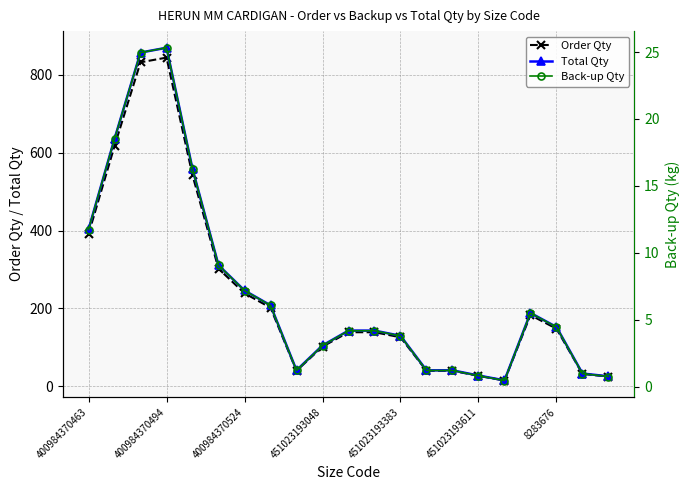

What is the maximum value for Total Qty?

869.3